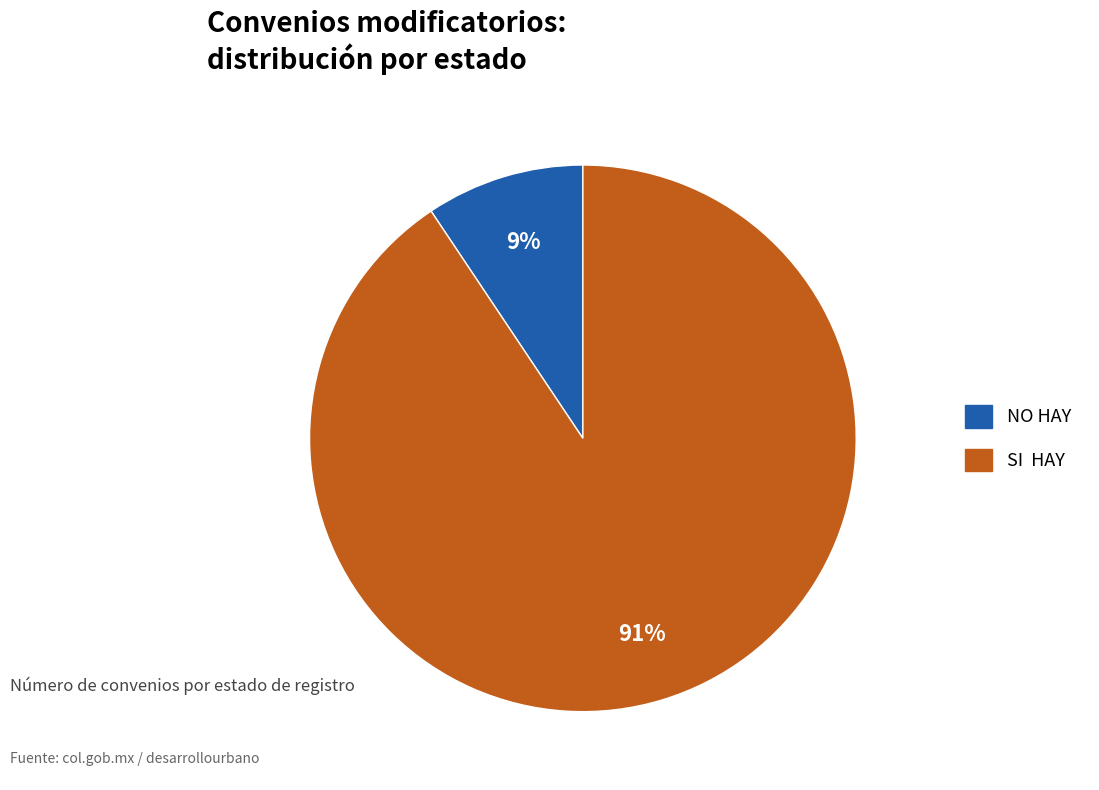

The NO HAY slice represents 1% of the pie. True or false?

False